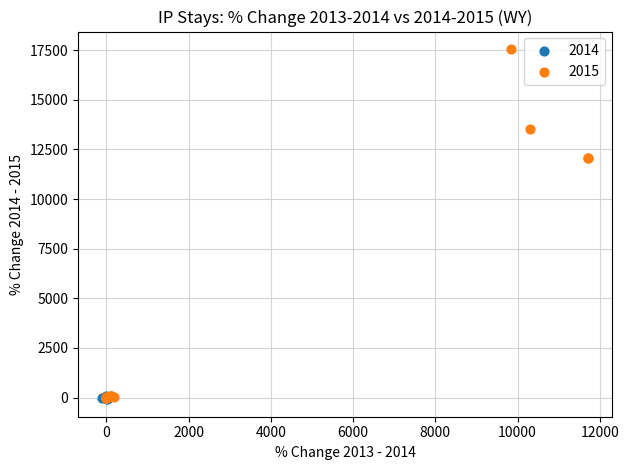

Which series has the largest Y range (max minus min)?

2015